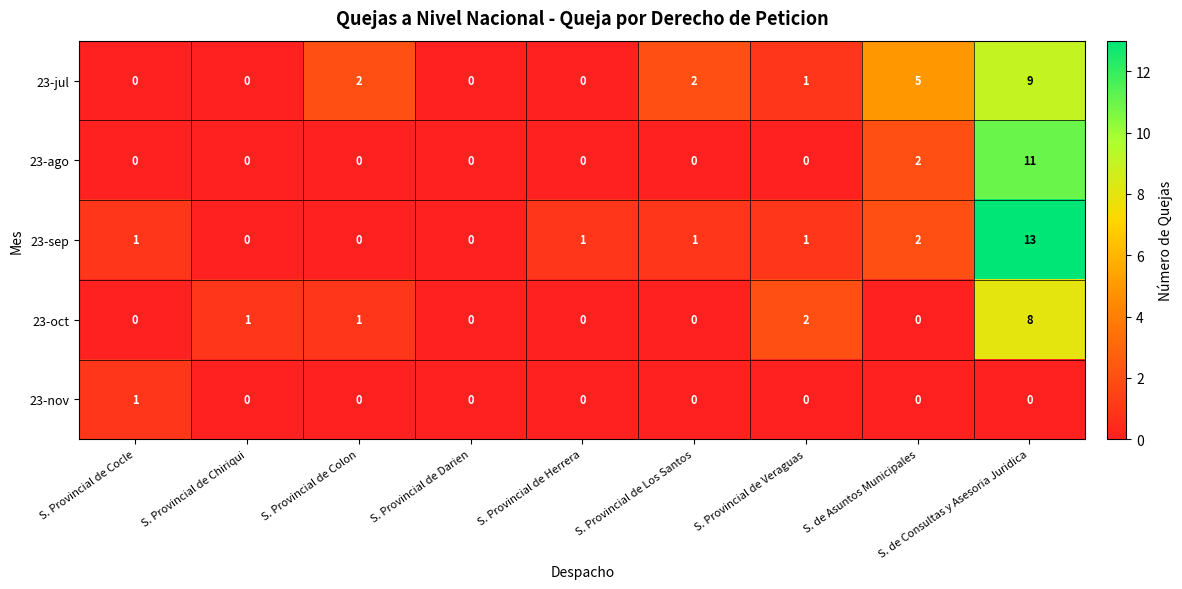

What is the difference between the second highest and minimum values in the 23-jul series?

5